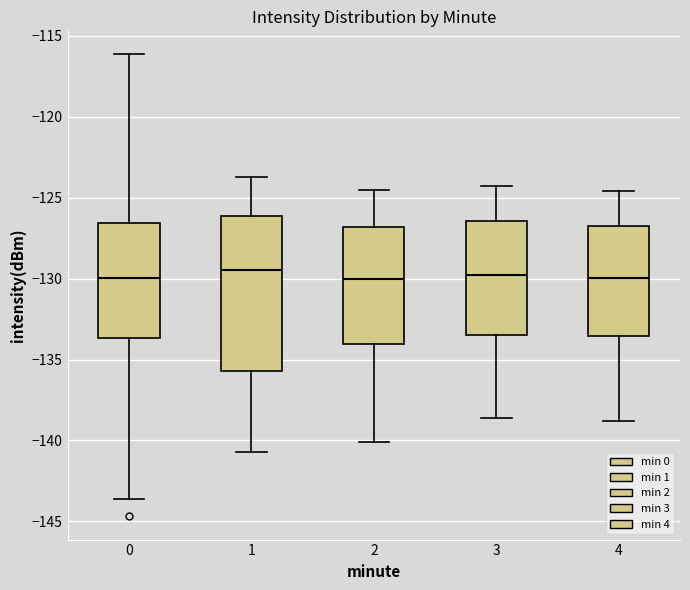

Comparing the boxes themselves (not the whiskers), which one is the tallest?

1